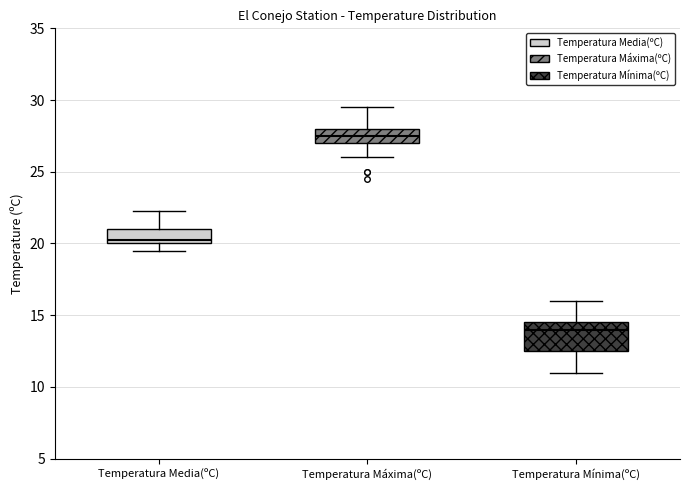

Which box's median line is the highest?

Temperatura Máxima(ºC)